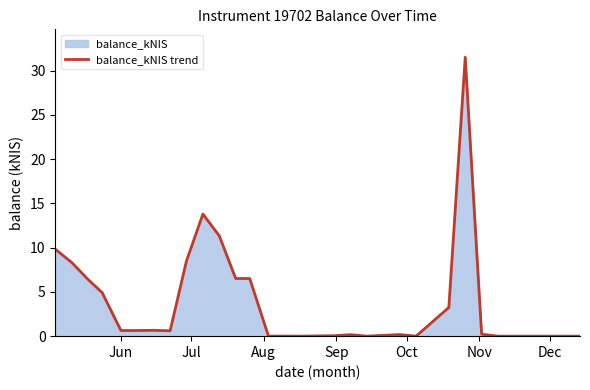

What is the maximum value shown in the chart?

31.5